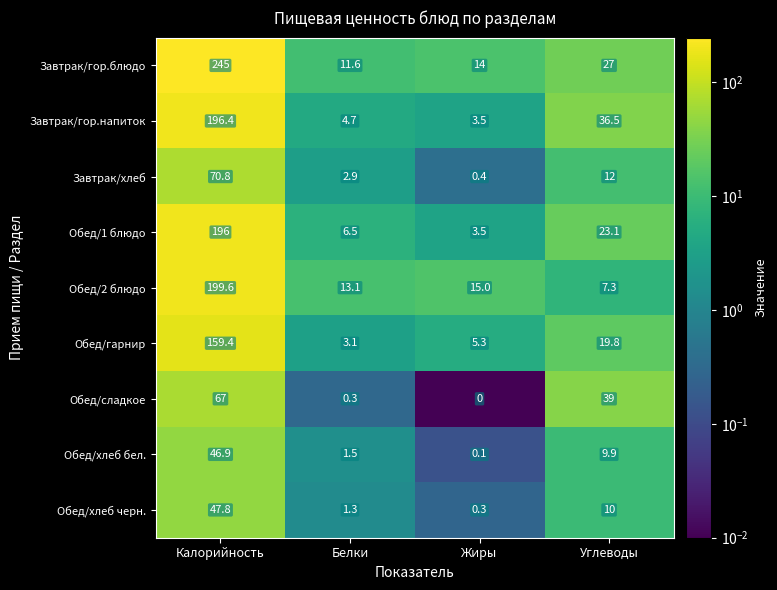

The value of Обед/гарнир at Углеводы is 19.8. True or false?

True